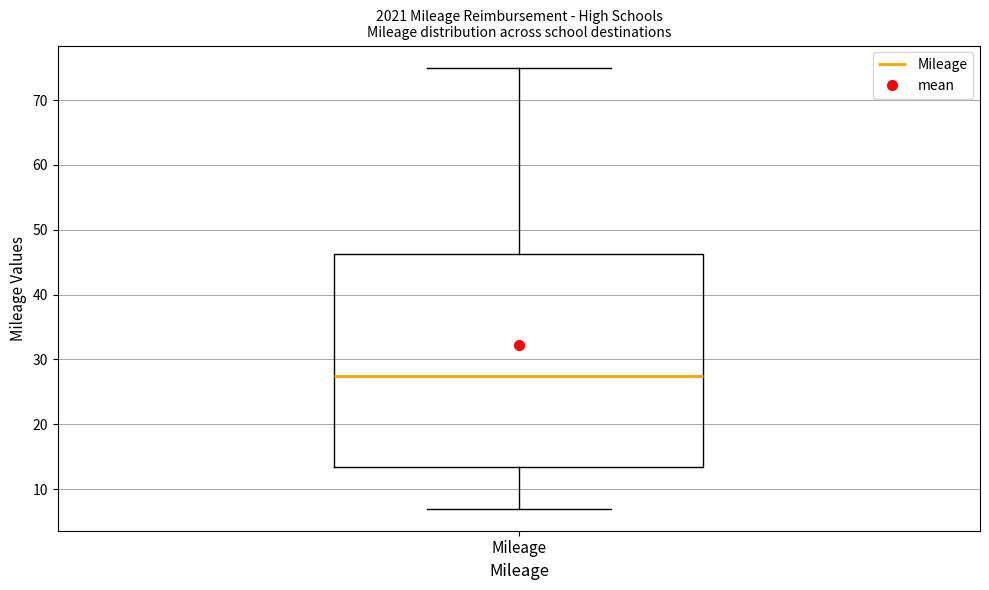

Read this box plot against the y-axis: the position of the median line, the range covered by the box, and the ends of both whiskers. The values are not printed on the chart, so give them approximately, as read against the axis.

median 28, box 14 to 46, whiskers 7 to 75